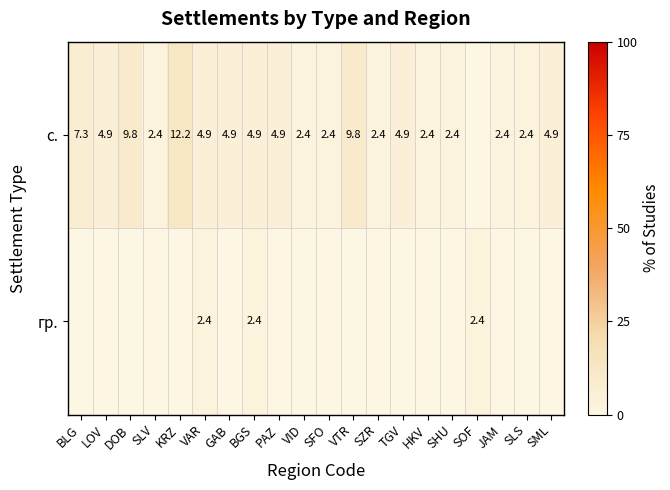

What is the difference between the с. values at VTR and VID?

7.4